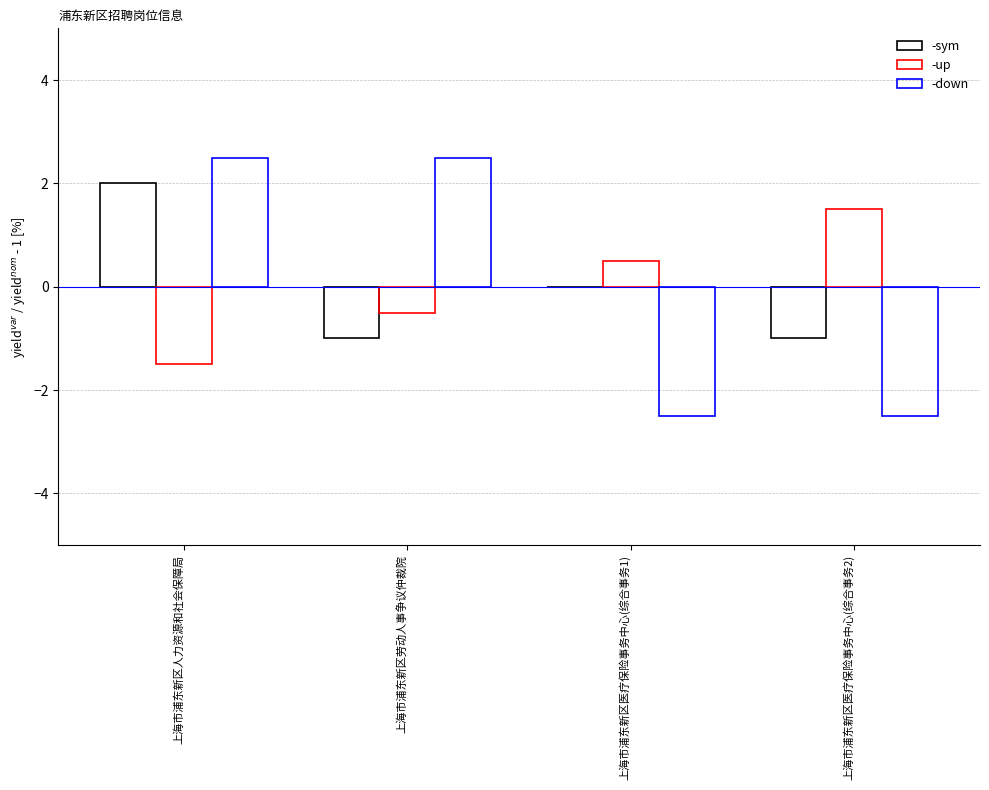

Reading left to right, list all the values displayed in this chart.

-sym: 上海市浦东新区人力资源和社会保障局=2.0	上海市浦东新区劳动人事争议仲裁院=-1.0	上海市浦东新区医疗保险事务中心(综合事务1)=0.0	上海市浦东新区医疗保险事务中心(综合事务2)=-1.0
-up: 上海市浦东新区人力资源和社会保障局=-1.5	上海市浦东新区劳动人事争议仲裁院=-0.5	上海市浦东新区医疗保险事务中心(综合事务1)=0.5	上海市浦东新区医疗保险事务中心(综合事务2)=1.5
-down: 上海市浦东新区人力资源和社会保障局=2.5	上海市浦东新区劳动人事争议仲裁院=2.5	上海市浦东新区医疗保险事务中心(综合事务1)=-2.5	上海市浦东新区医疗保险事务中心(综合事务2)=-2.5